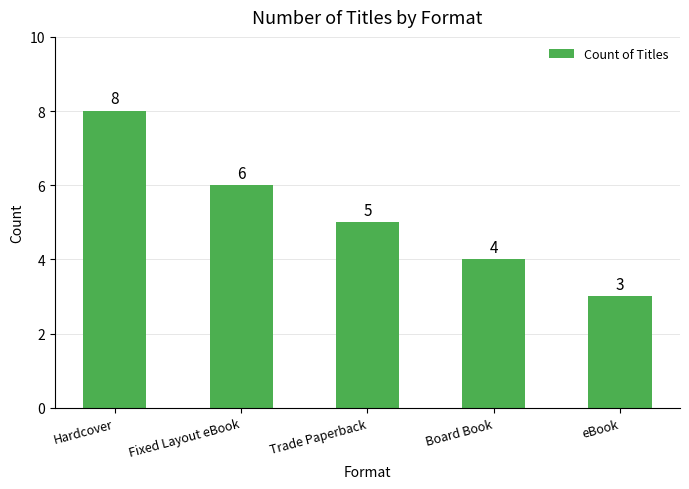

What is the value of the 2nd bar from the left?

6